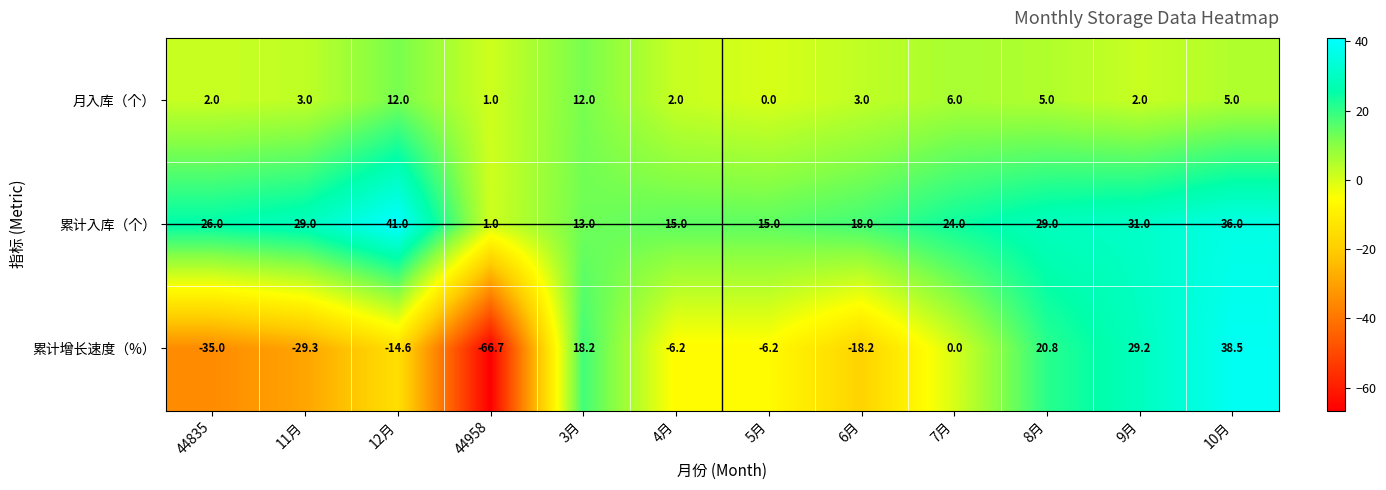

At how many categories does at least one series exceed 10?

11